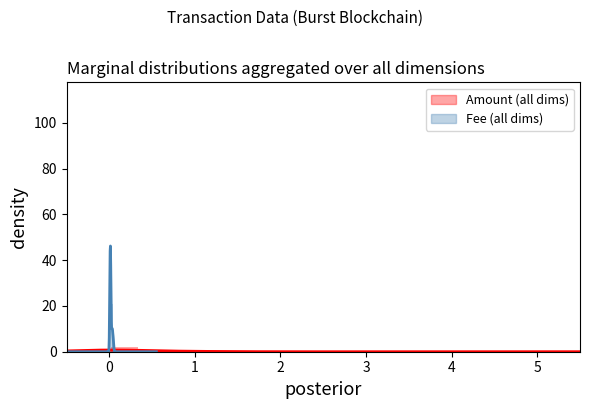

The Amount series shows 0.6 at 36. True or false?

True